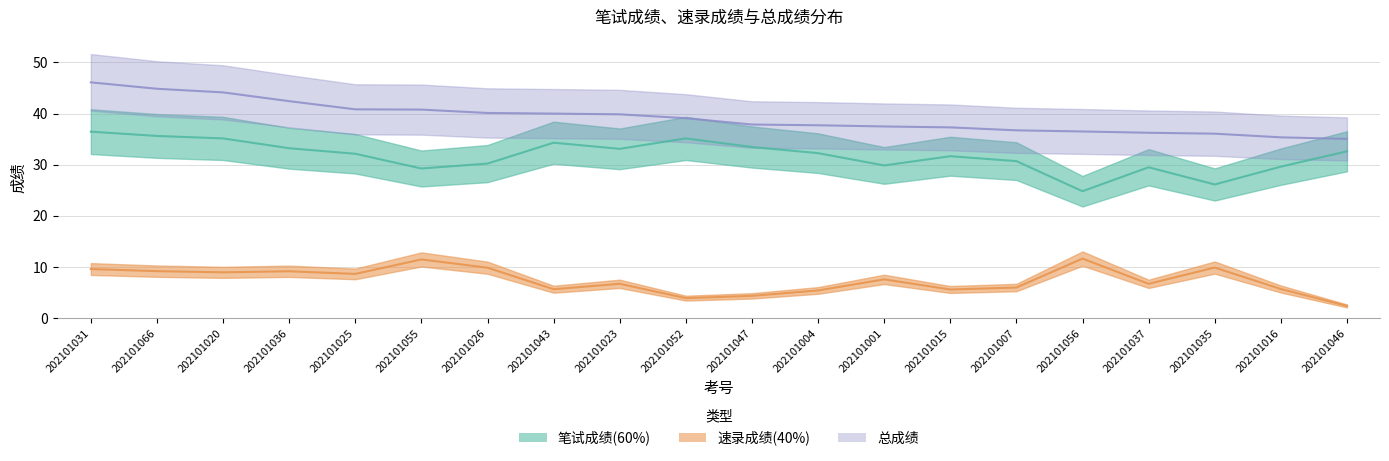

How many lines are shown in the chart?

3